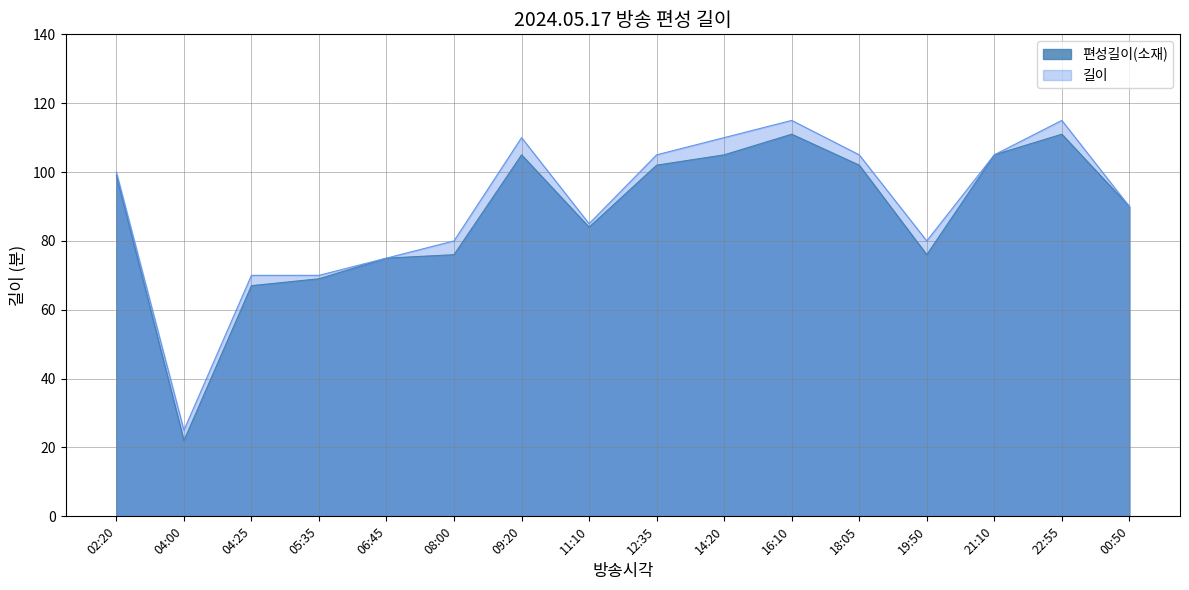

At which category is the sum across all series the highest?

16:10